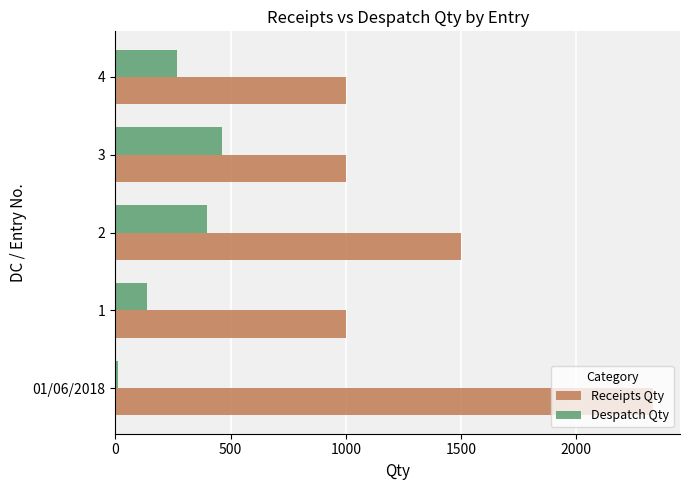

What is the sum of all Despatch Qty values?

1280